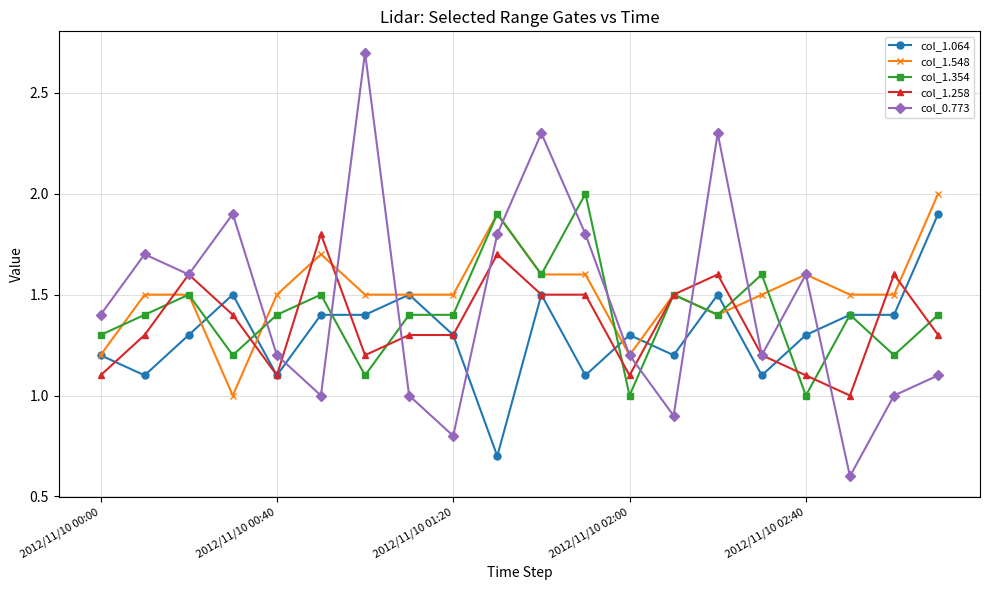

True or false: col_1.258 has more than 1 interior local peaks.

True